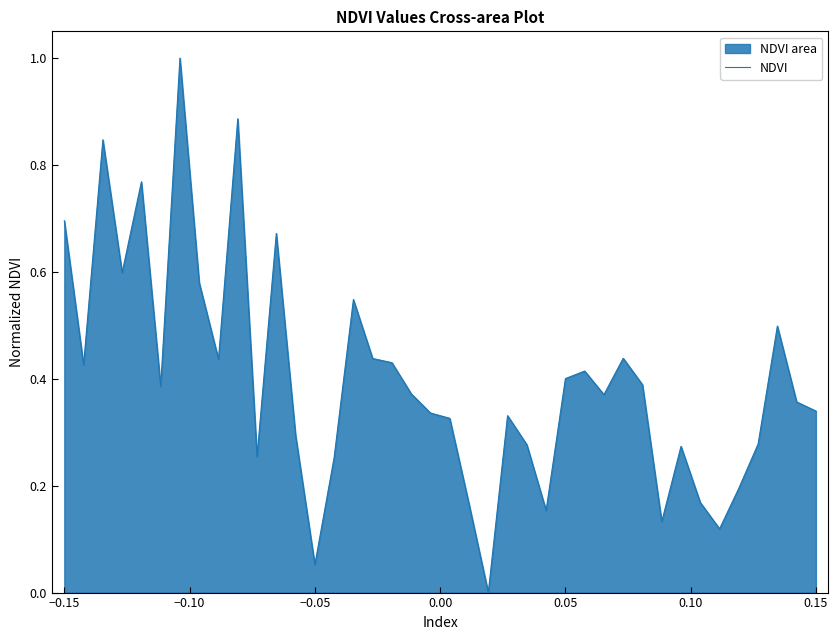

What is the greatest value displayed?

1.0